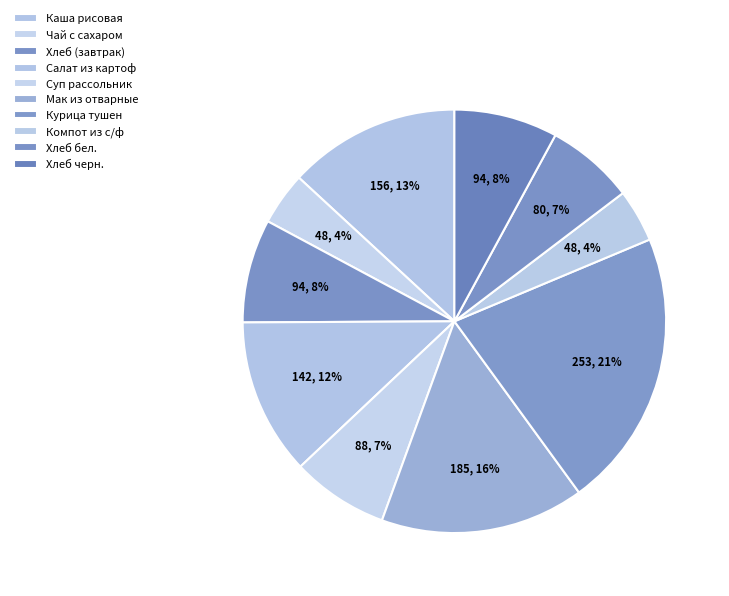

How many slices are in this pie chart?

10